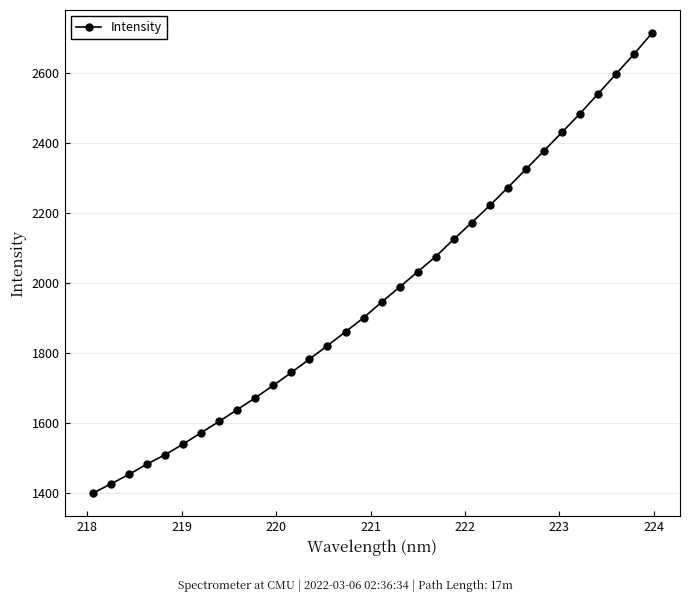

True or false: there are more than 0 points higher than both neighbors.

False